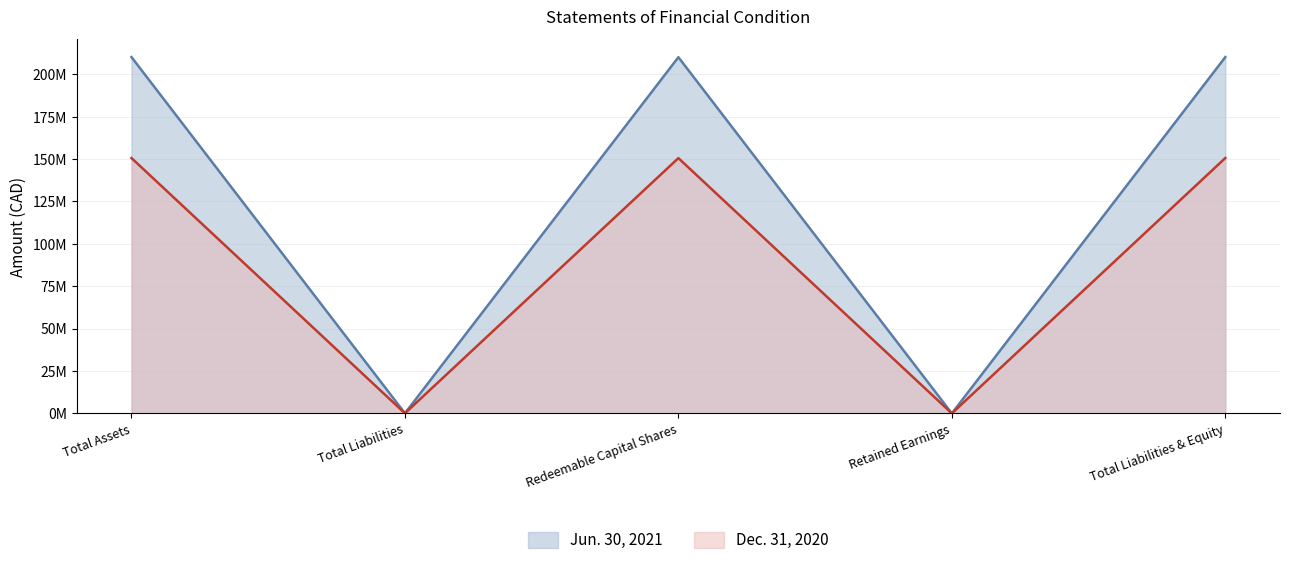

At which category does Dec. 31, 2020 reach its first local valley?

Total Liabilities